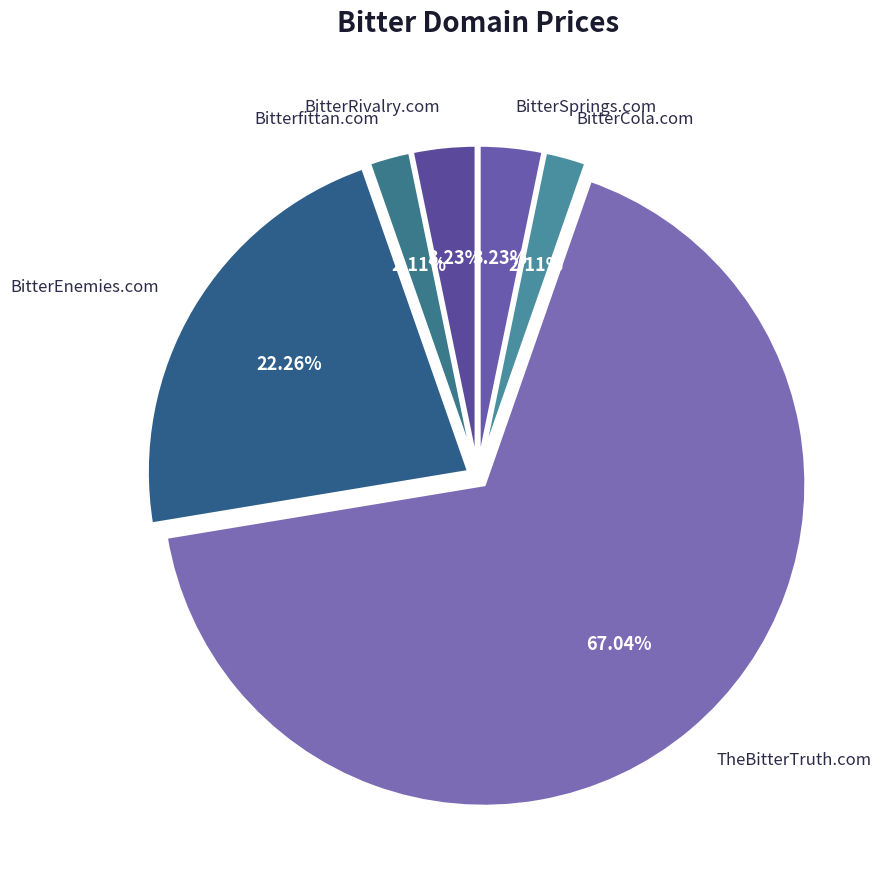

Count the number of slices in the pie.

6